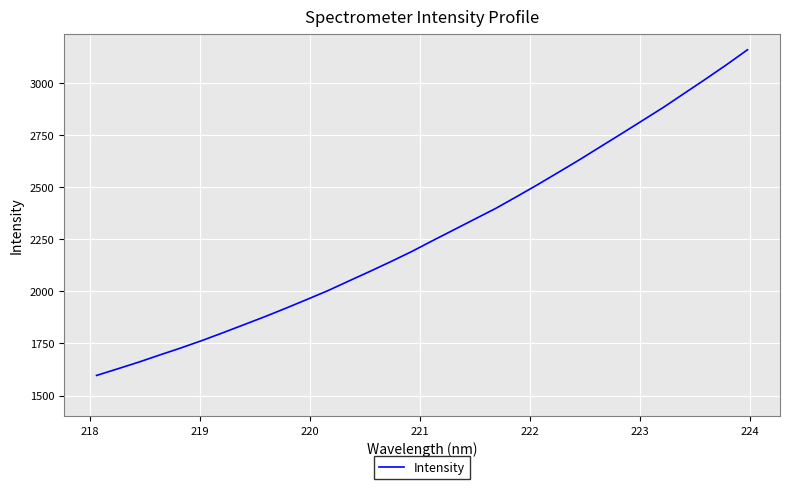

What is the smallest value displayed?

1596.5